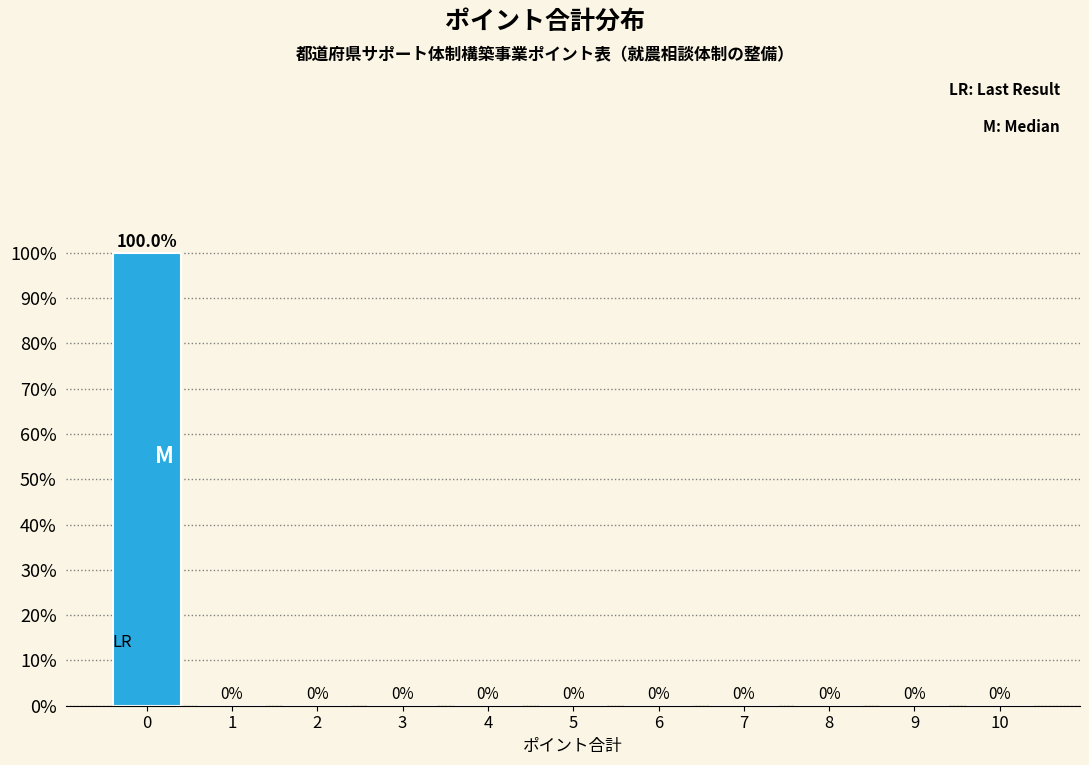

Reading right to left, transcribe all the data shown in this chart.

10=0	9=0	8=0	7=0	6=0	5=0	4=0	3=0	2=0	1=0	0=100